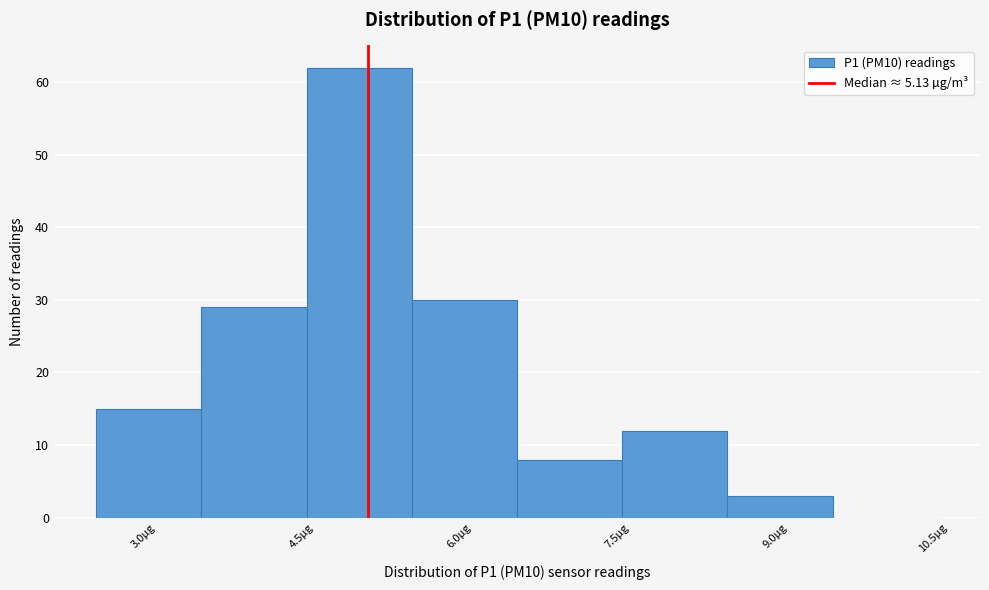

What is the height of the bar covering 5.55 to 6.55 on the x-axis? Neither the bar edges nor the heights are printed on the chart, so give them approximately, as read against the axes.

30